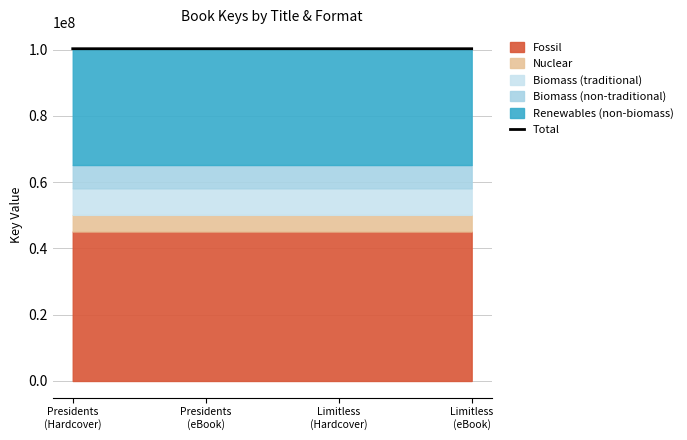

Reading right to left, transcribe all the data shown in this chart.

Limitless
(eBook)=100284131	Limitless
(Hardcover)=100284131	Presidents
(eBook)=100285211	Presidents
(Hardcover)=100285211